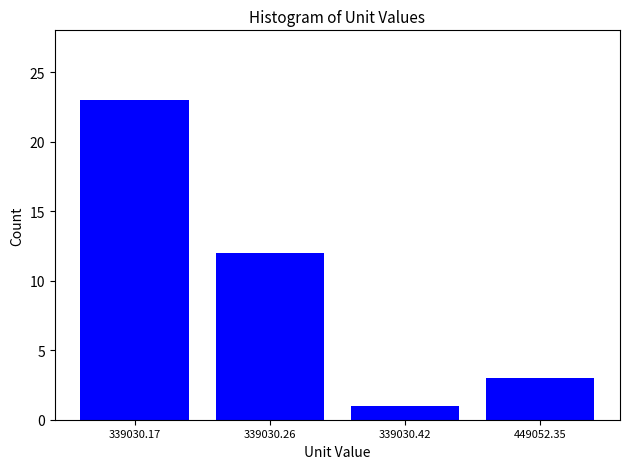

Reading left to right, extract all data points from this chart.

23	12	1	3